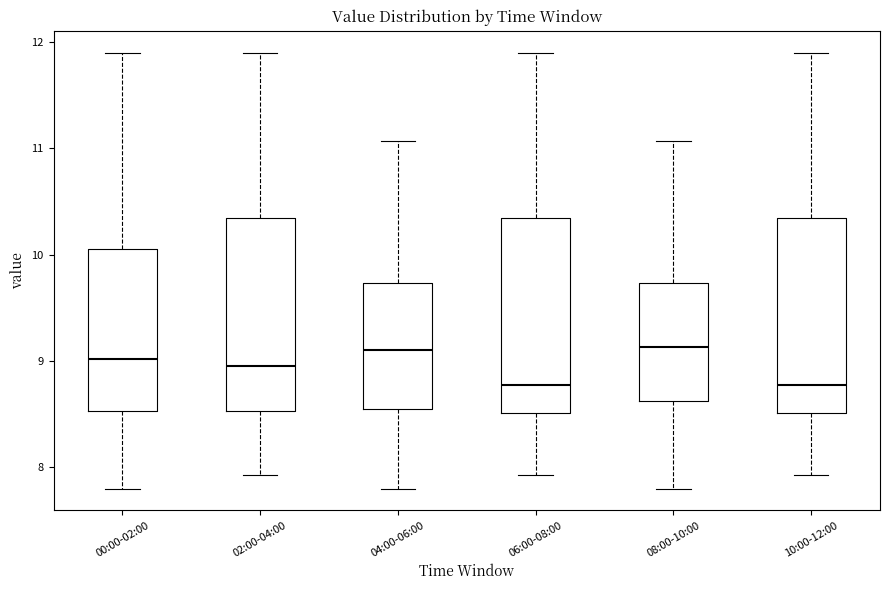

Where is the upper edge of the box for 06:00-08:00 on the y-axis? The values are not printed on the chart, so give them approximately, as read against the axis.

10.3